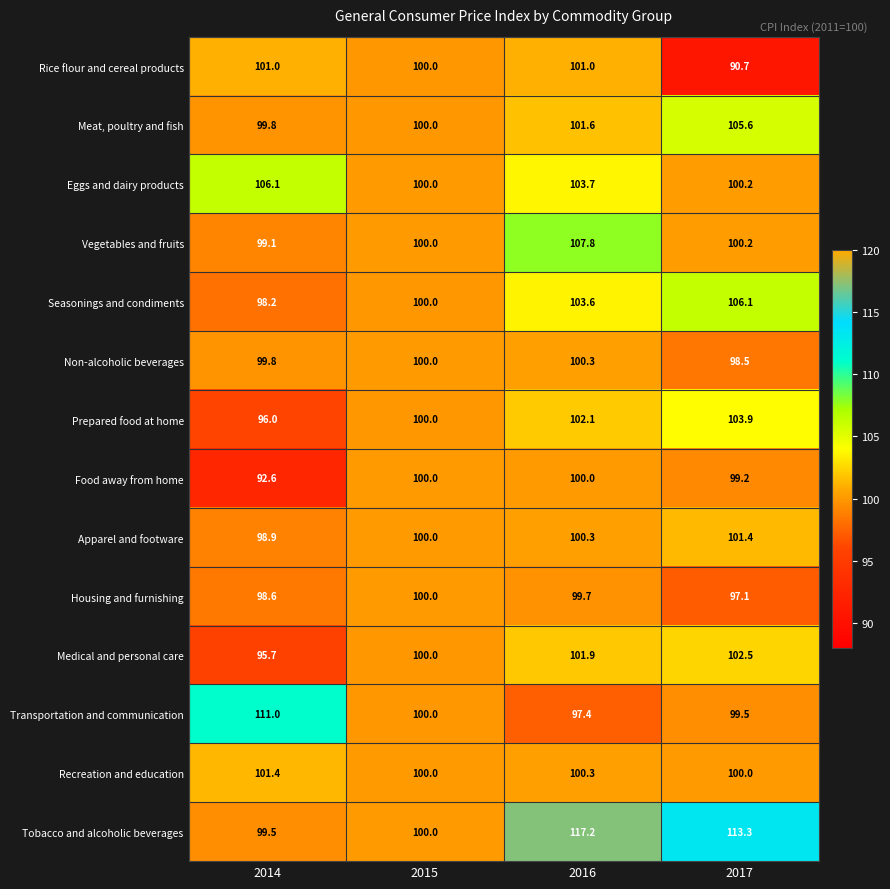

What is the difference between the Recreation and education values at 2016 and 2015?

0.3